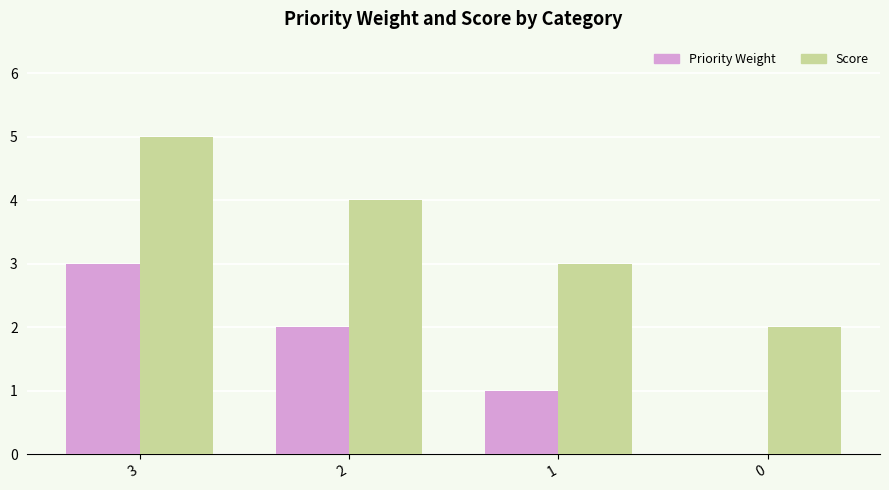

The value of Priority Weight at 0 is -1. True or false?

False